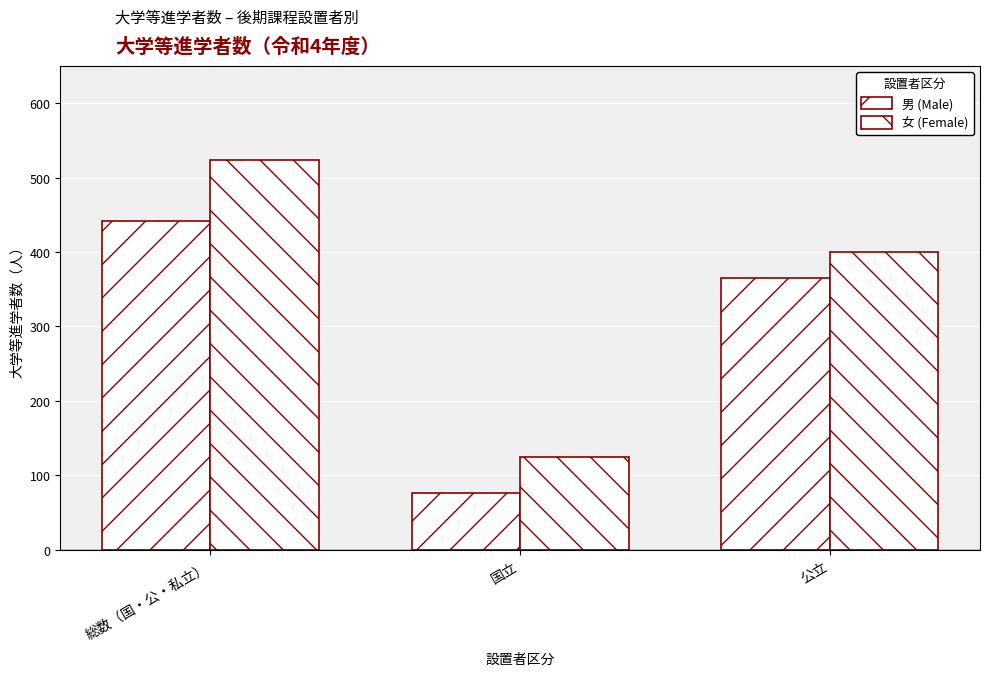

How many bars are there in each group?

2